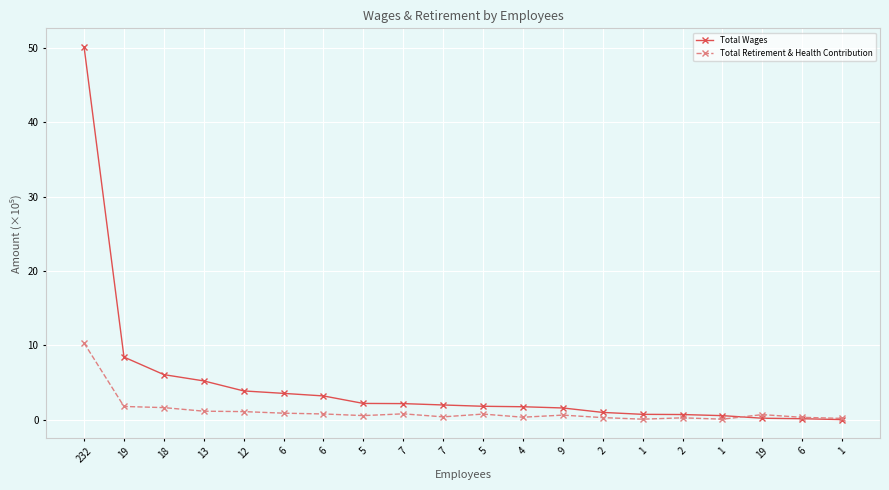

How many lines are shown in the chart?

2